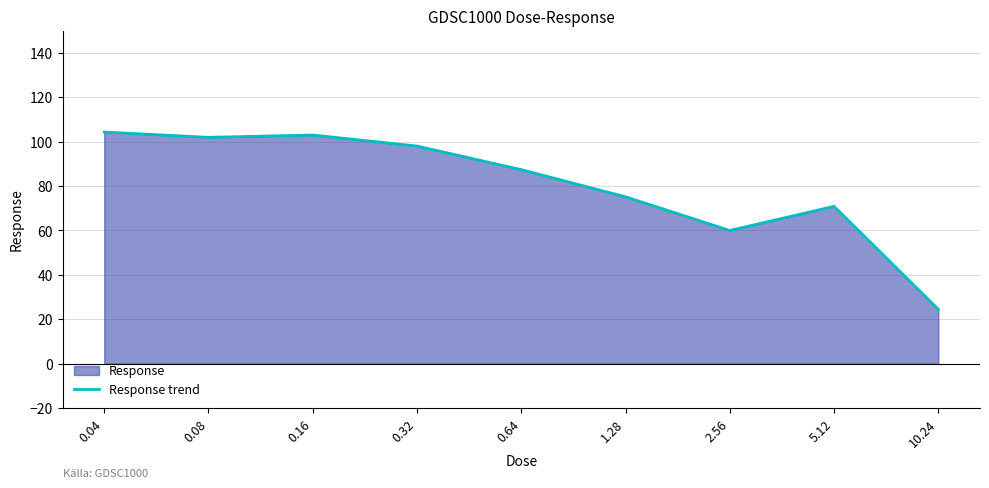

What is the minimum value shown in the chart?

24.5